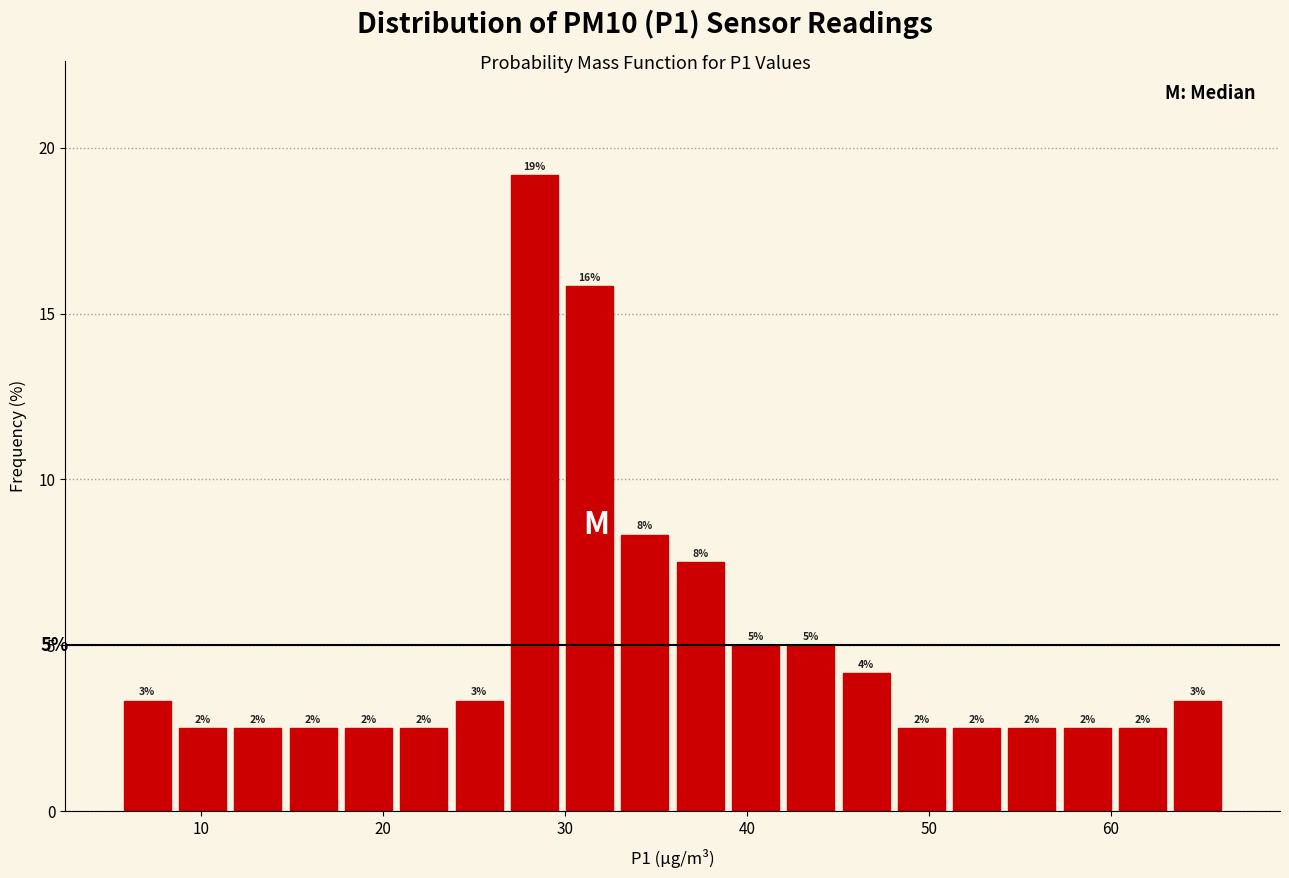

Read against the x-axis, roughly where is the centre of the tallest bar?

28